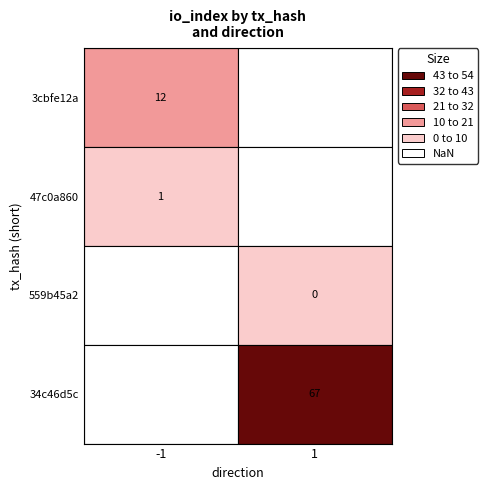

Which series changed the most between direction and io_index?

34c46d5c